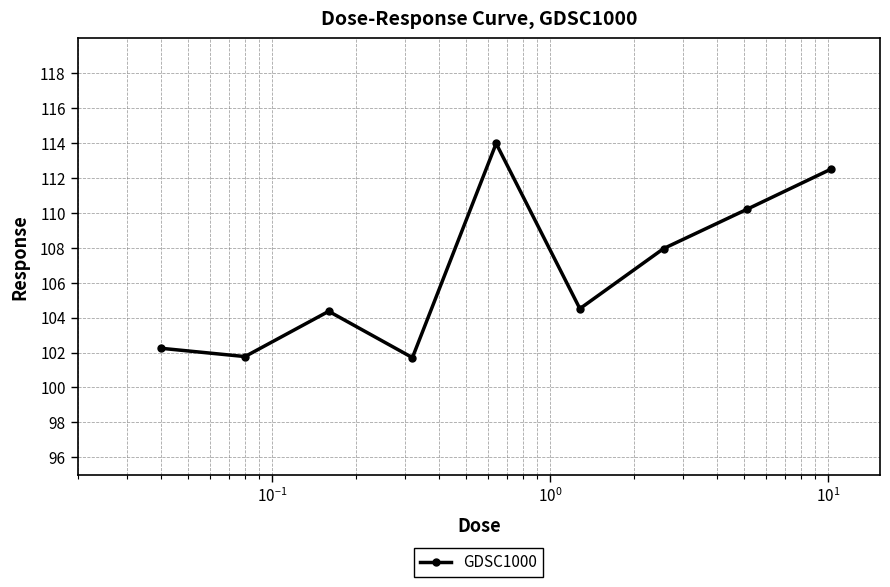

What is the average value?

106.6